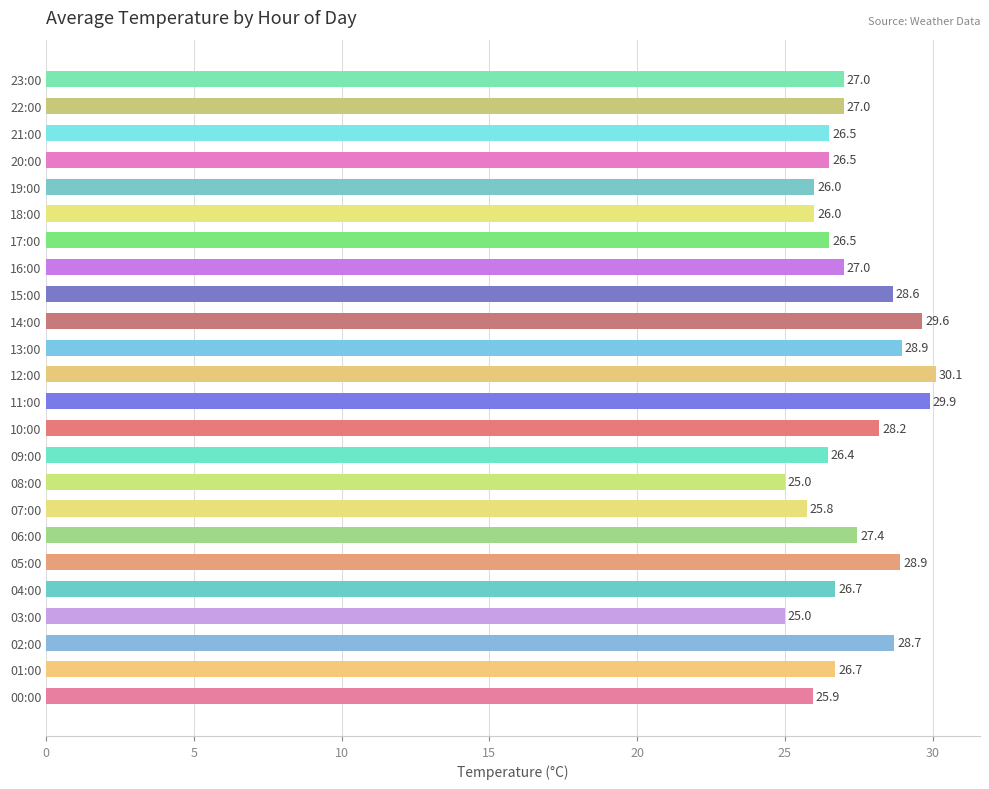

What is the maximum value shown in the chart?

30.1